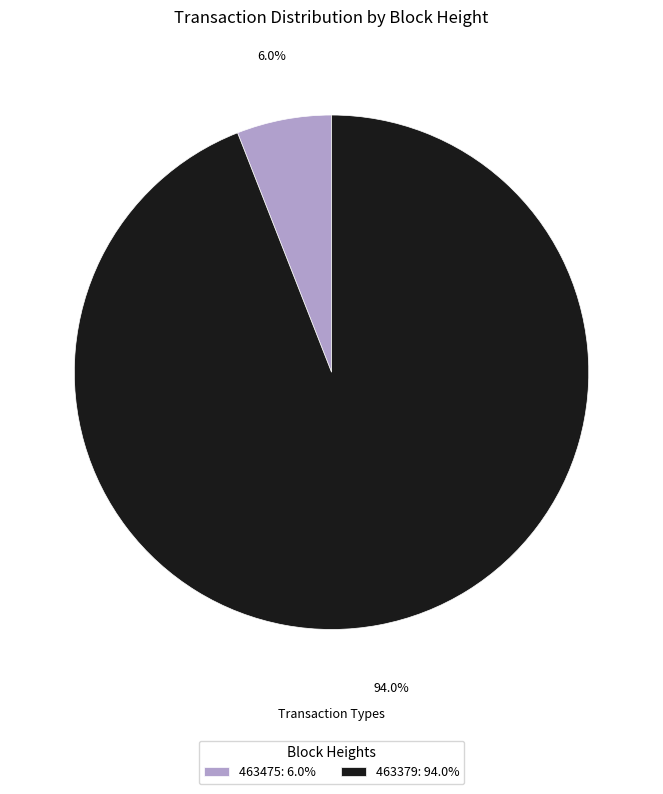

The 463379 slice represents 83% of the pie. True or false?

False